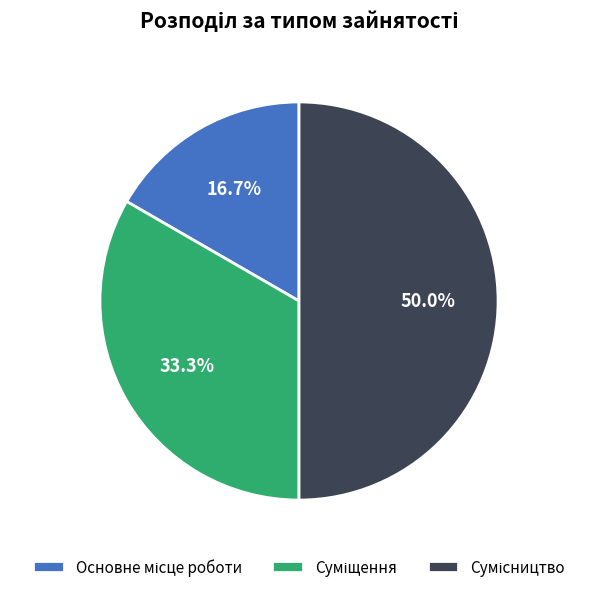

To the nearest percent, what is the average slice percentage?

33%